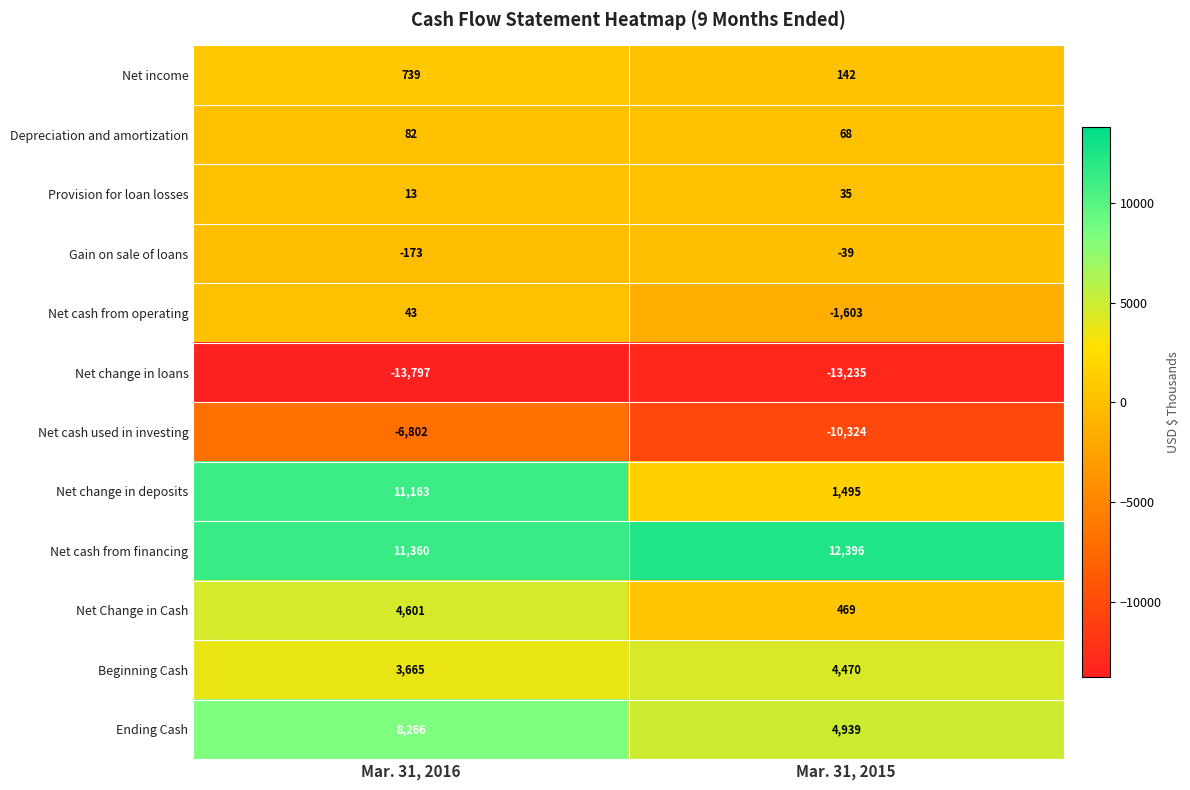

What value does the Provision for loan losses series have at Mar. 31, 2015, to the nearest 10?

40